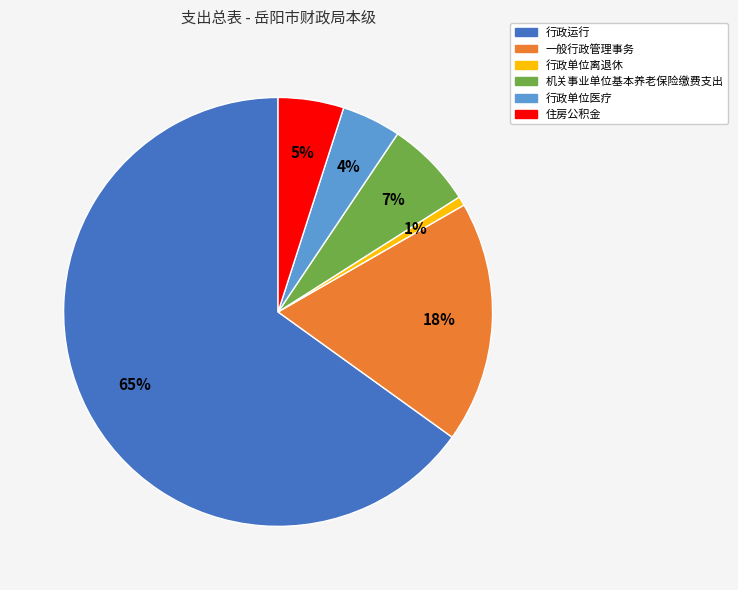

How many slices are in this pie chart?

6